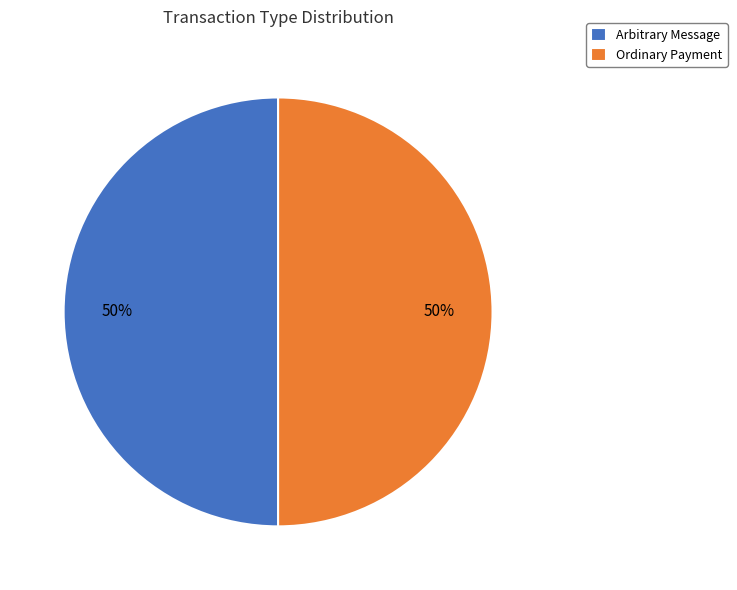

Do Ordinary Payment and Arbitrary Message together represent more than half of the pie?

Yes